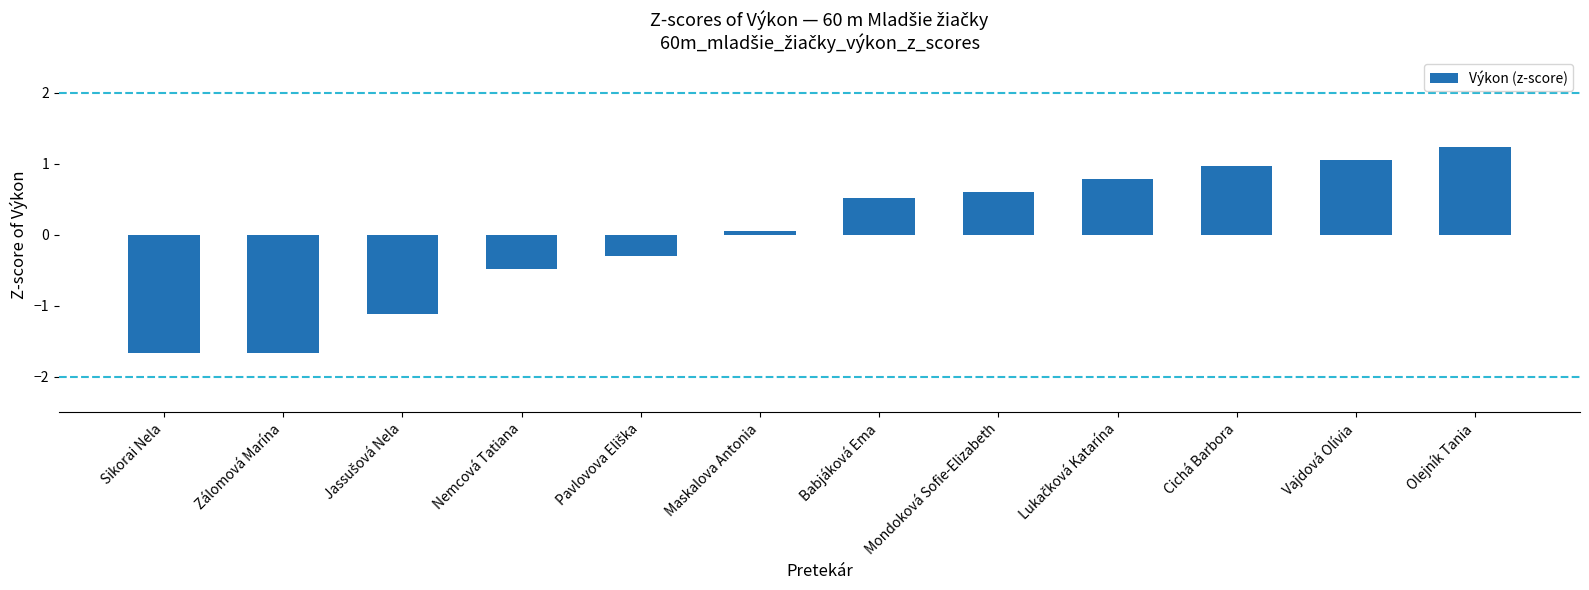

What is the change in value from Nemcová Tatiana to Olejník Tania?

+1.7